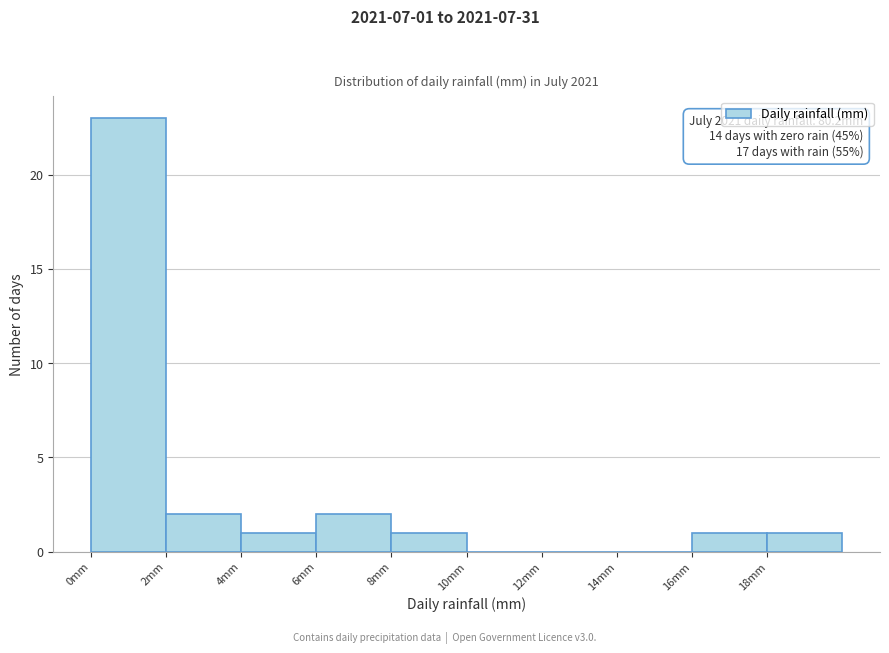

Which range on the x-axis has the tallest bar?

0 to 2